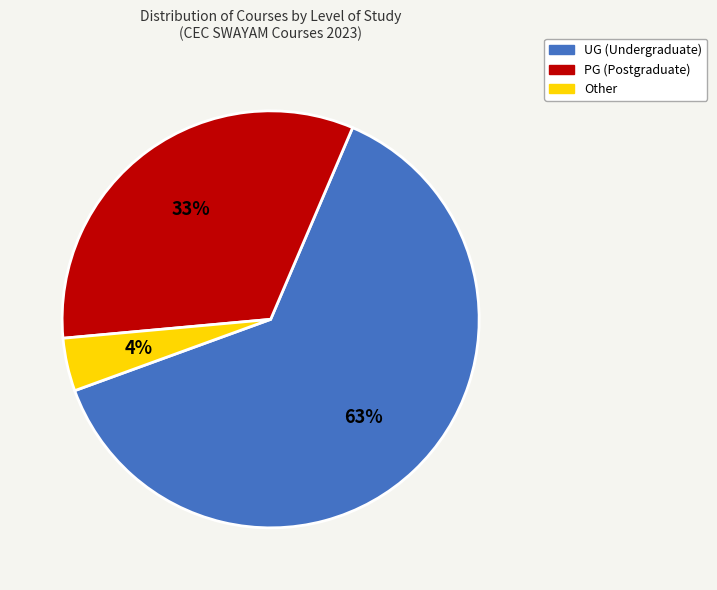

Between UG (Undergraduate) and PG (Postgraduate), which is larger?

UG (Undergraduate)